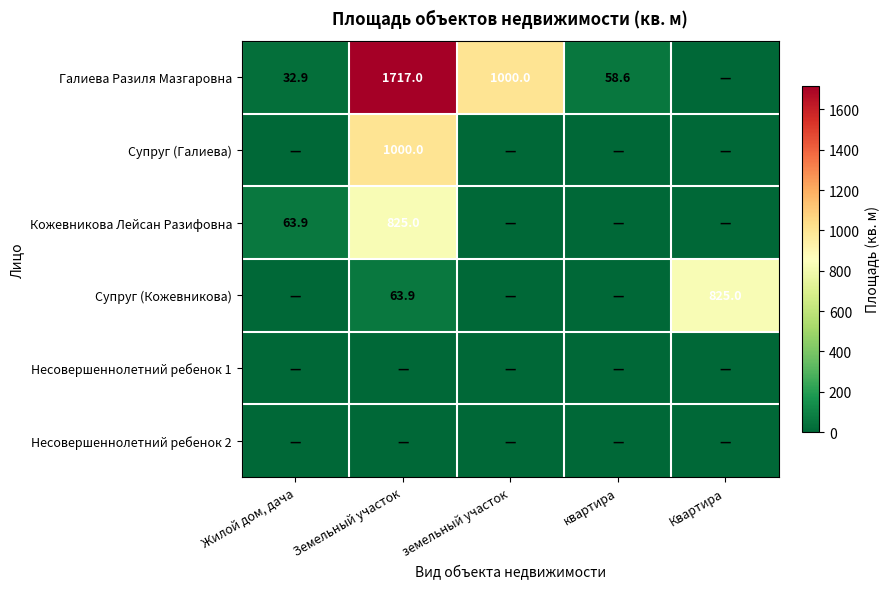

The value of Супруг (Галиева) at Земельный участок is 315.6. True or false?

False